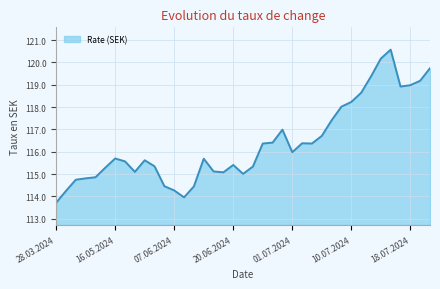

What is the greatest value displayed?

120.6